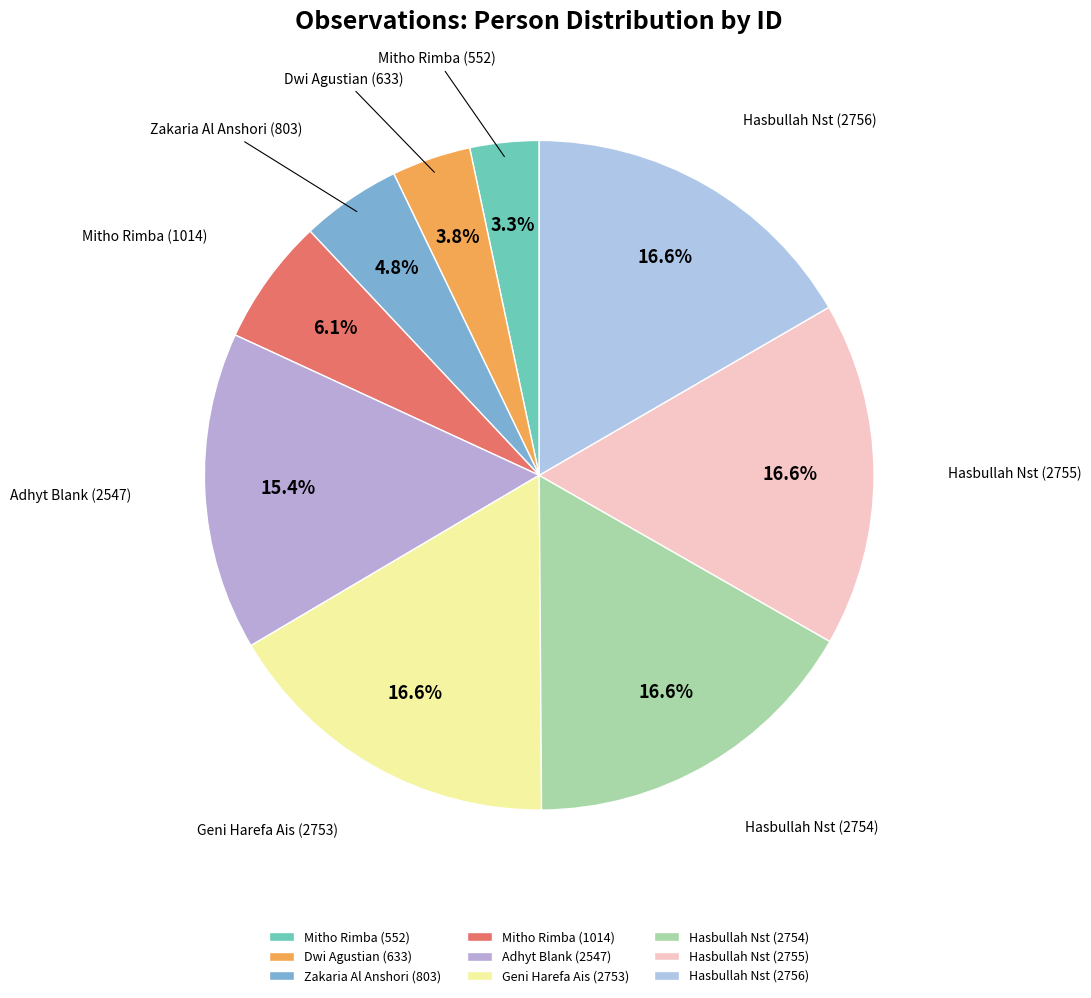

Count the number of slices in the pie.

9